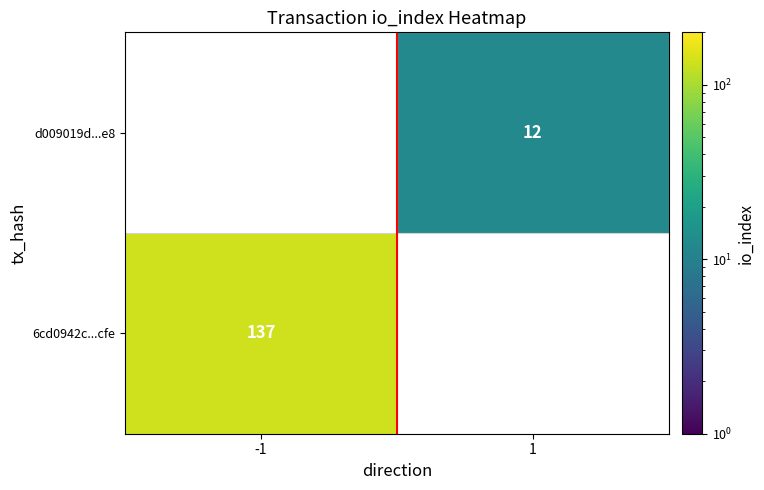

The value of 6cd0942c...cfe at -1 is 137. True or false?

True